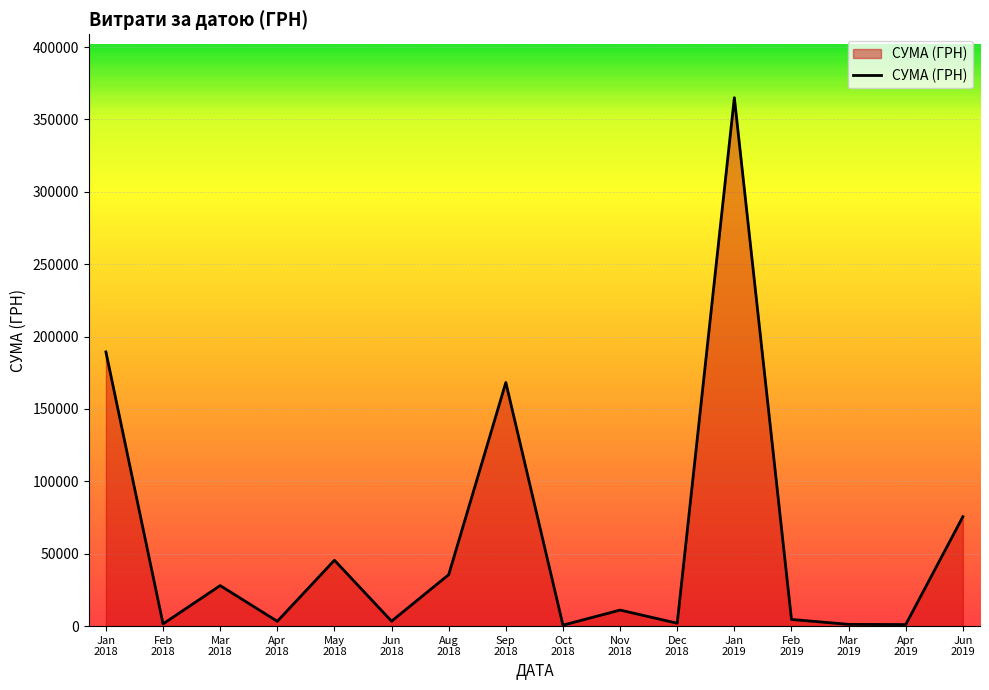

How many lines are shown in the chart?

1